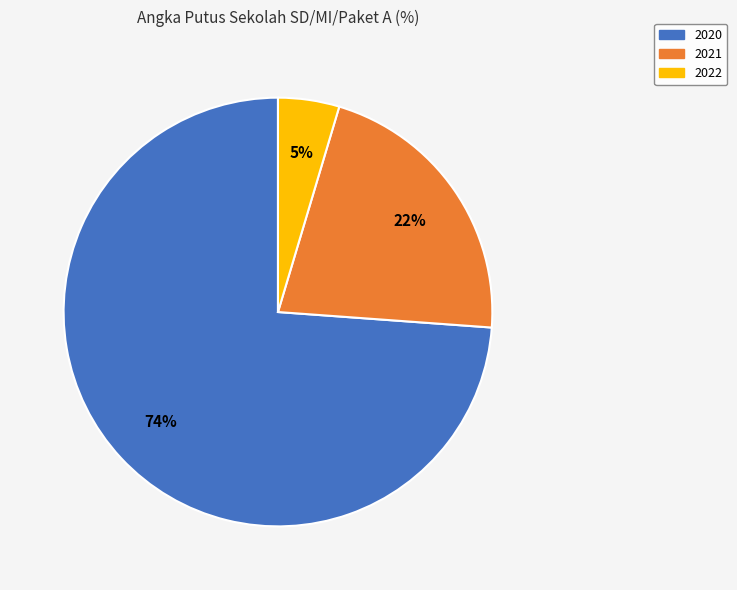

Which category has the smallest portion of the pie?

2022